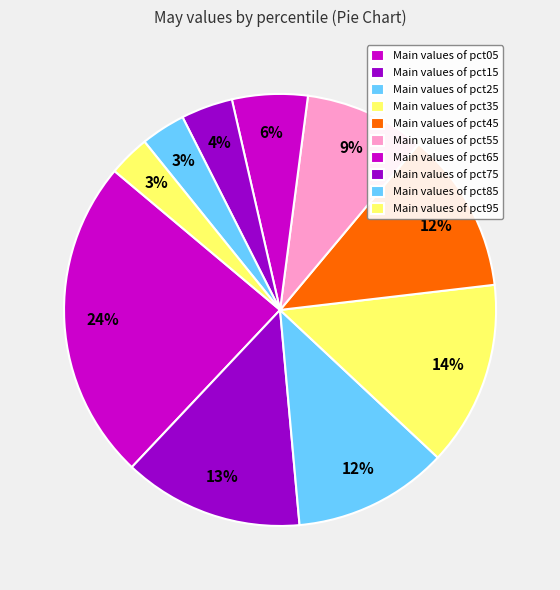

How many slices are in this pie chart?

10